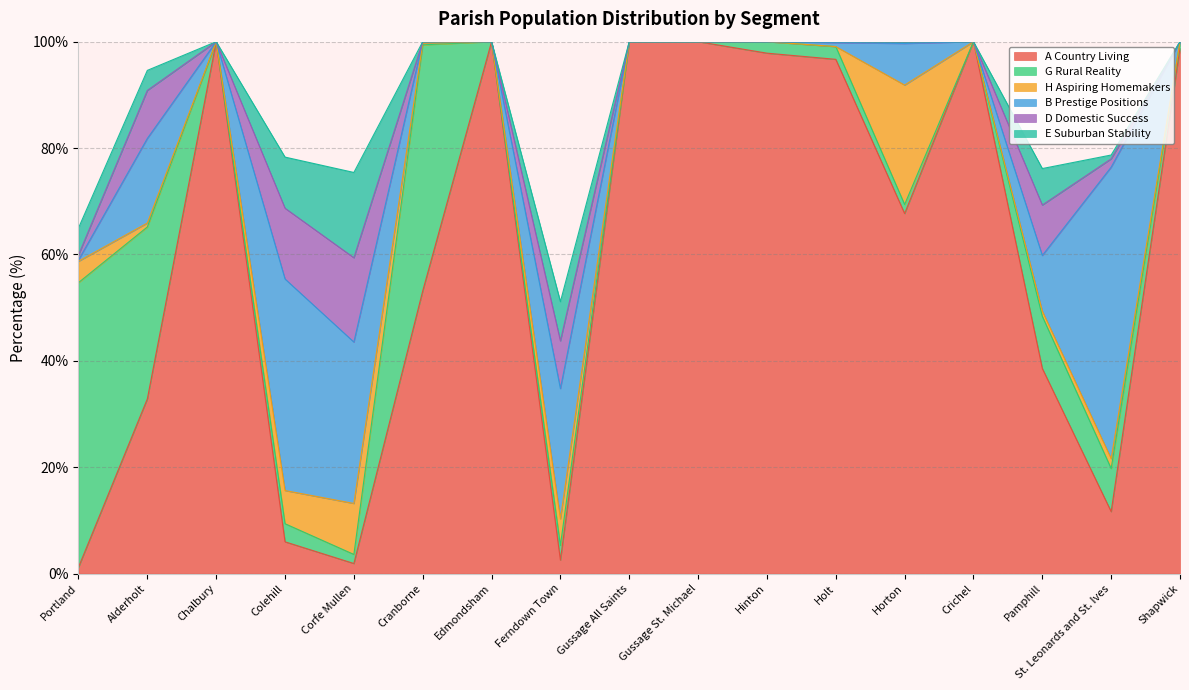

How many data points in G Rural Reality are above 2?

9